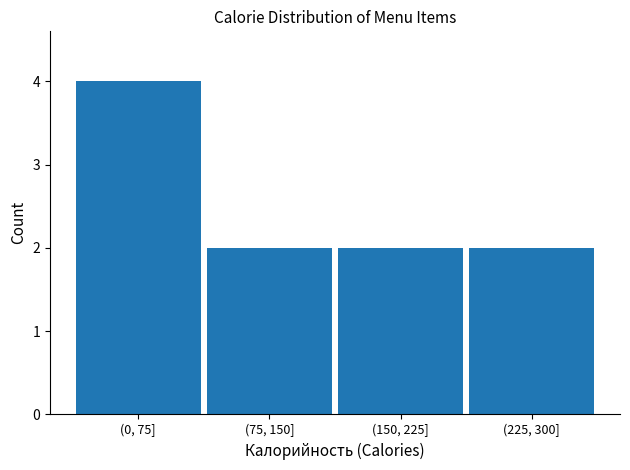

Reading left to right, extract all data points from this chart.

4	2	2	2